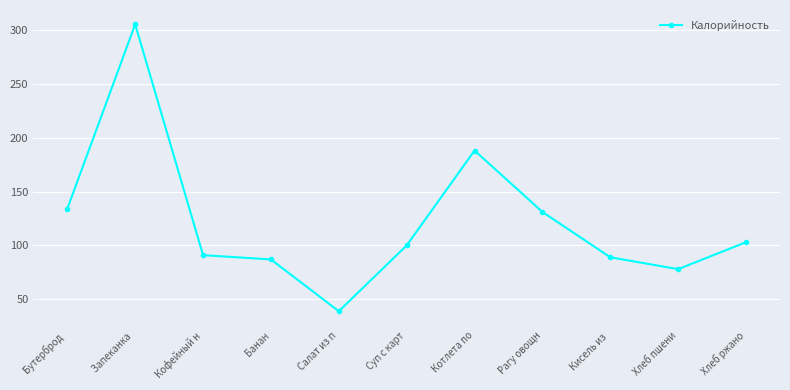

True or false: the data has more than 1 interior local peaks.

True